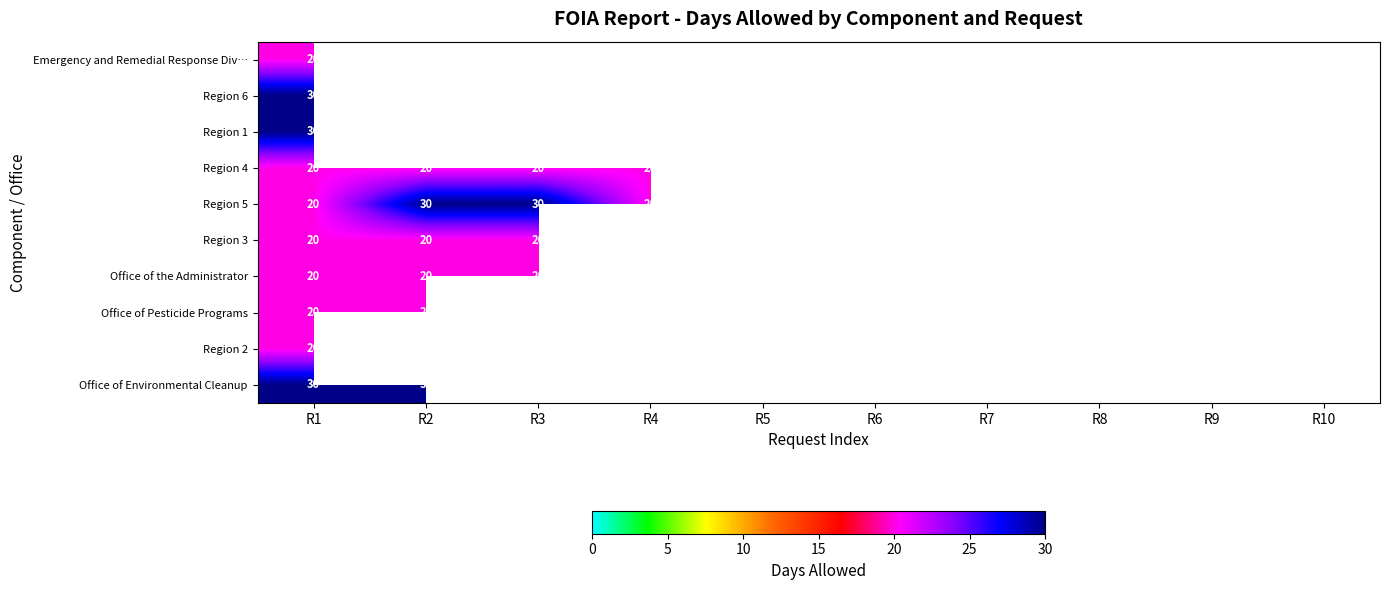

The Region 4 series shows 31.0 at R1. True or false?

False